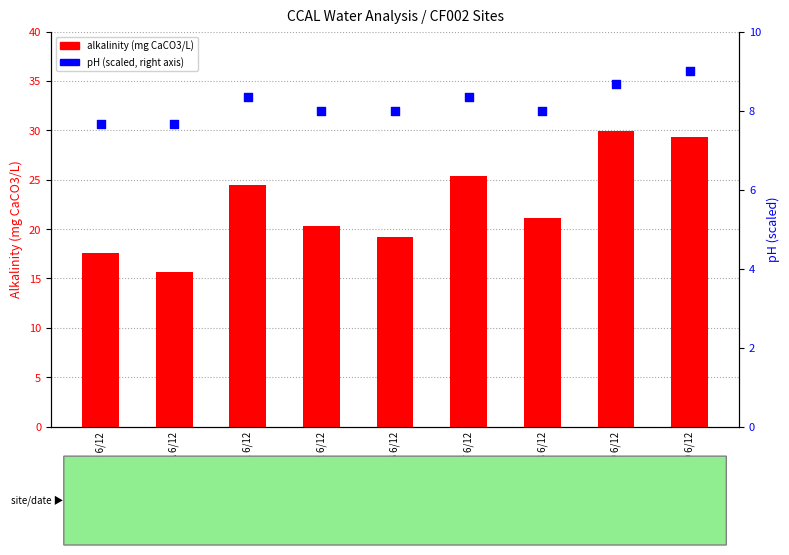

Which series has the largest total across all categories?

alkalinity